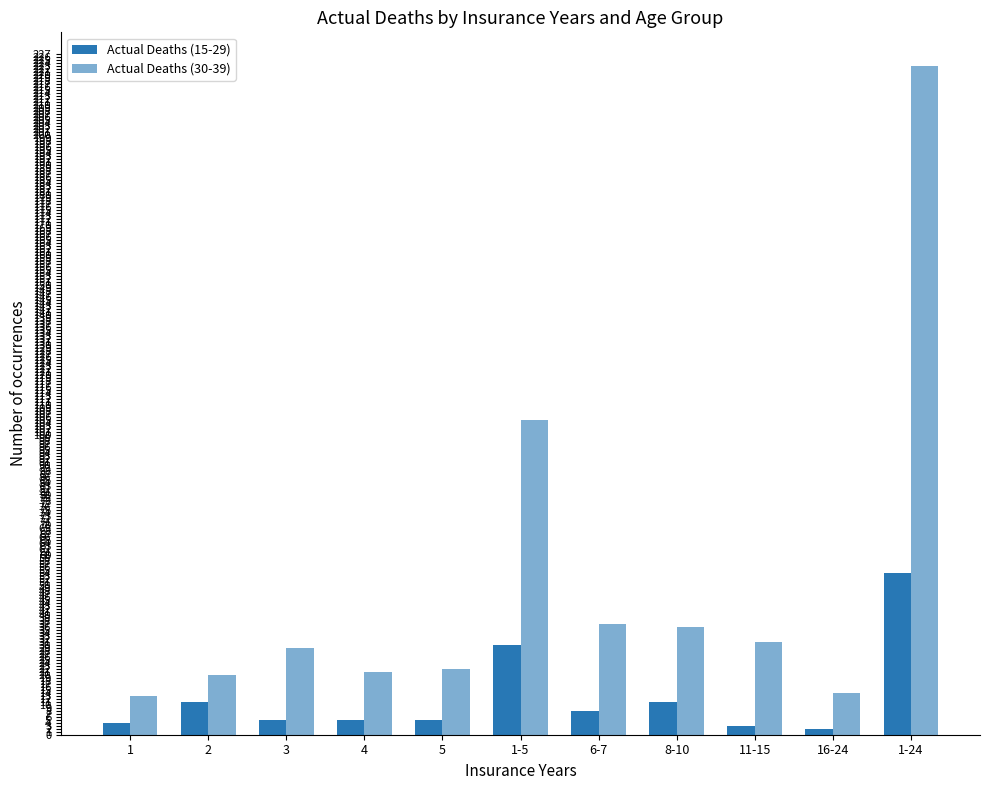

How many groups of bars are there?

11